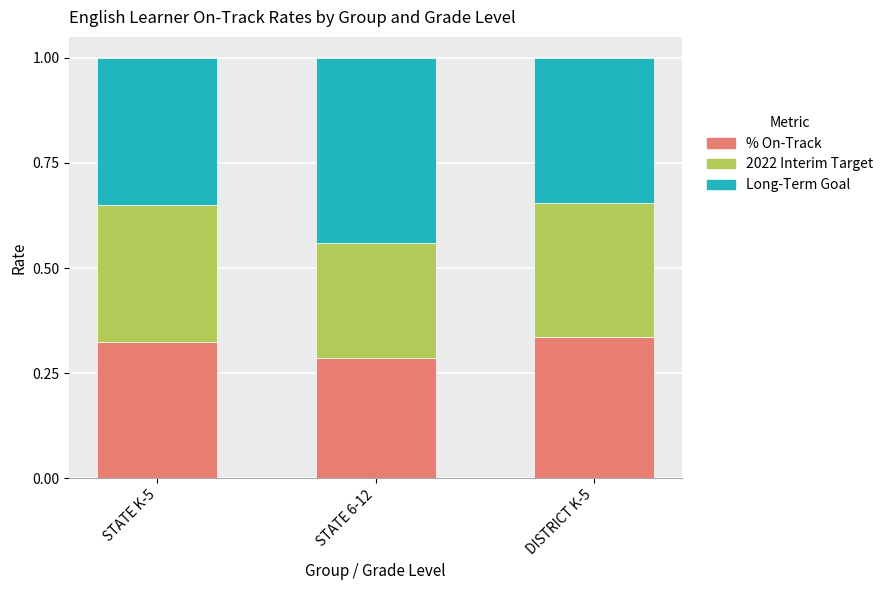

What is the total value across all series at STATE 6-12?

1.0